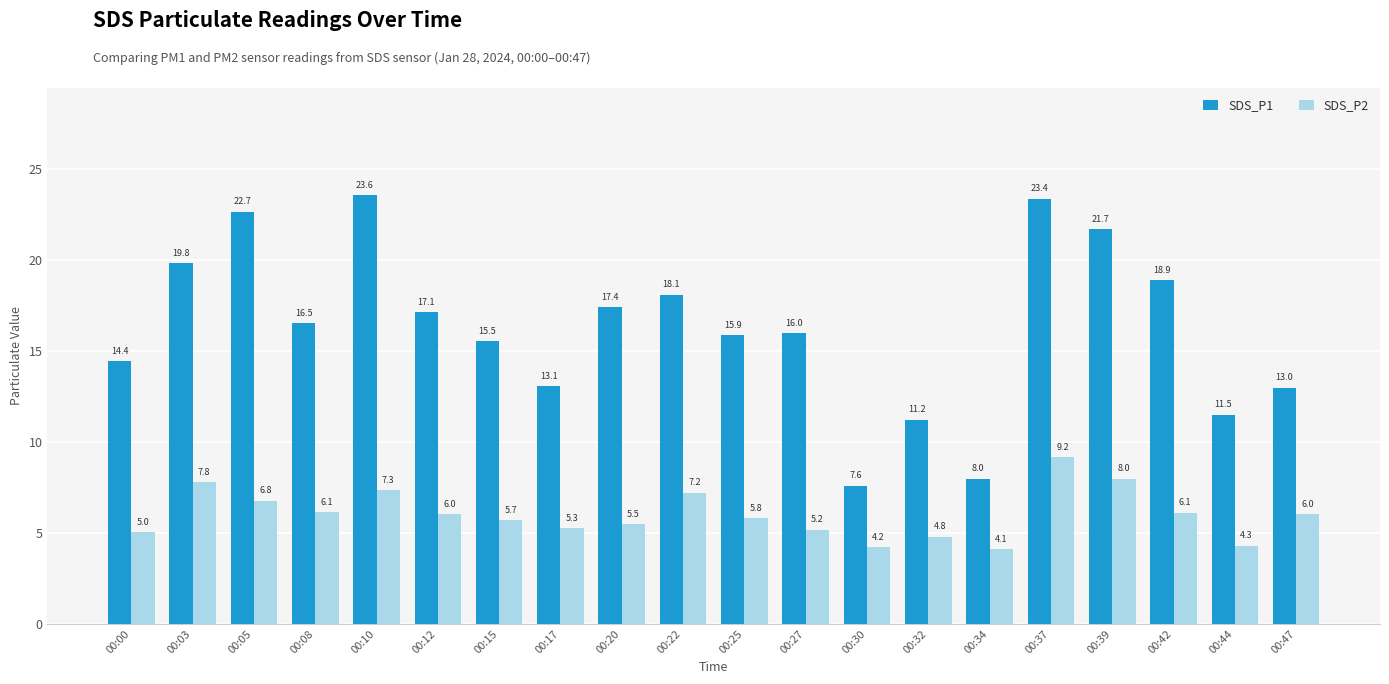

Is it true that SDS_P1 equals 18.5 at 00:44?

False